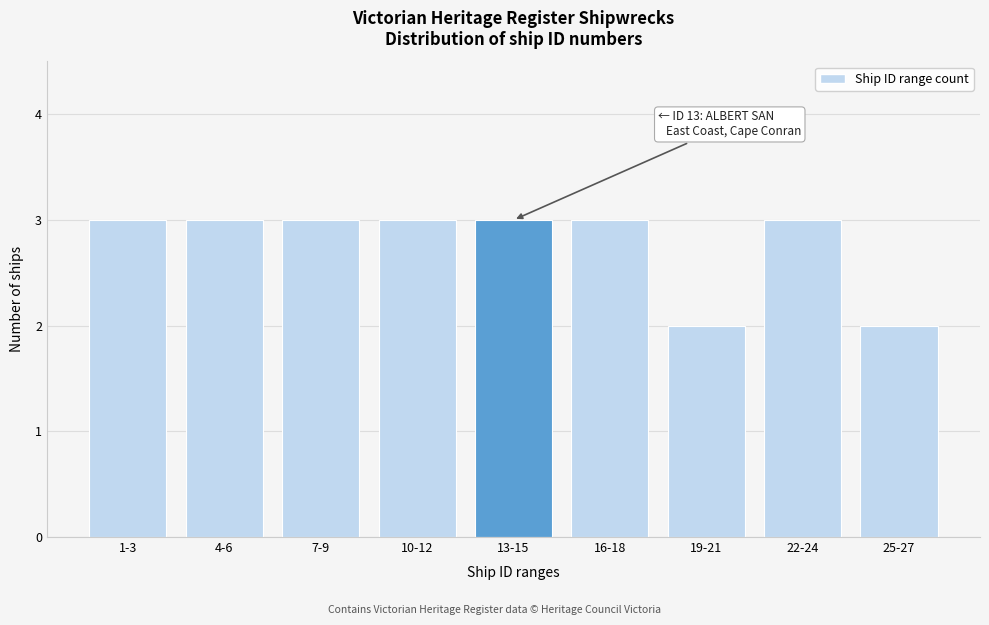

Reading left to right, transcribe all the data shown in this chart.

1-3=3	4-6=3	7-9=3	10-12=3	13-15=3	16-18=3	19-21=2	22-24=3	25-27=2